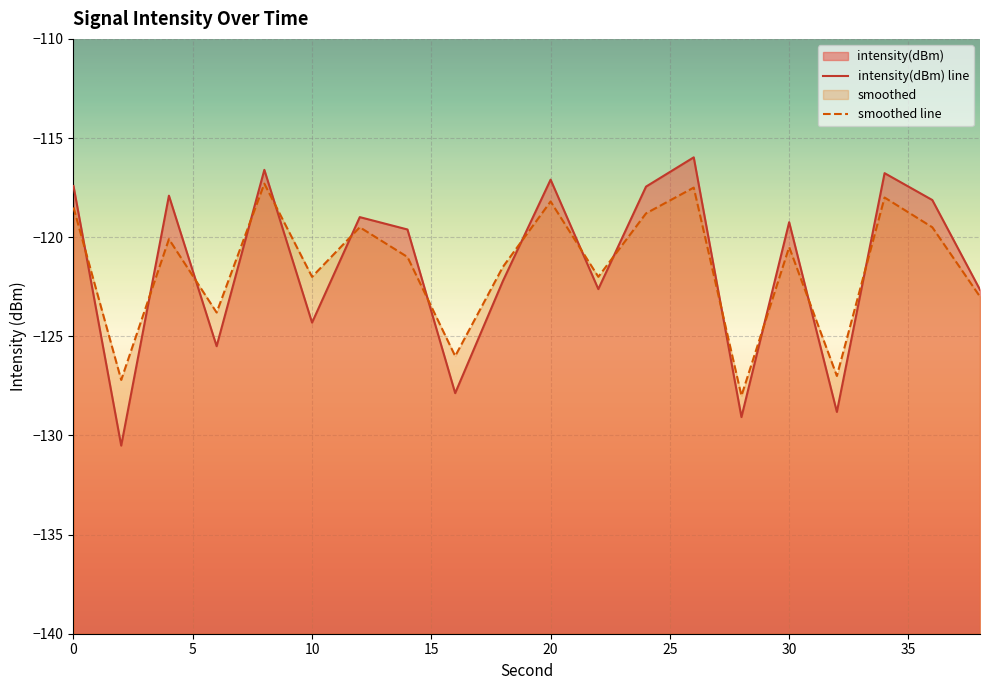

What are all the series names shown in the legend?

intensity(dBm), smoothed